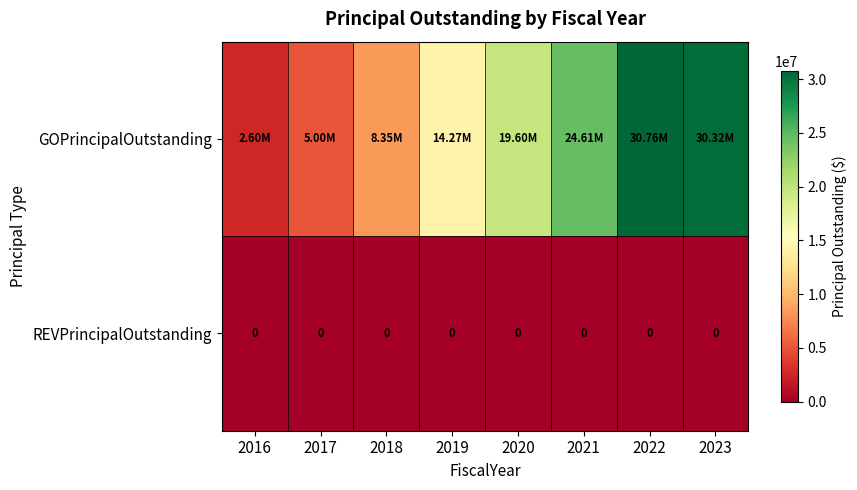

At how many categories does at least one series exceed 11882061?

5